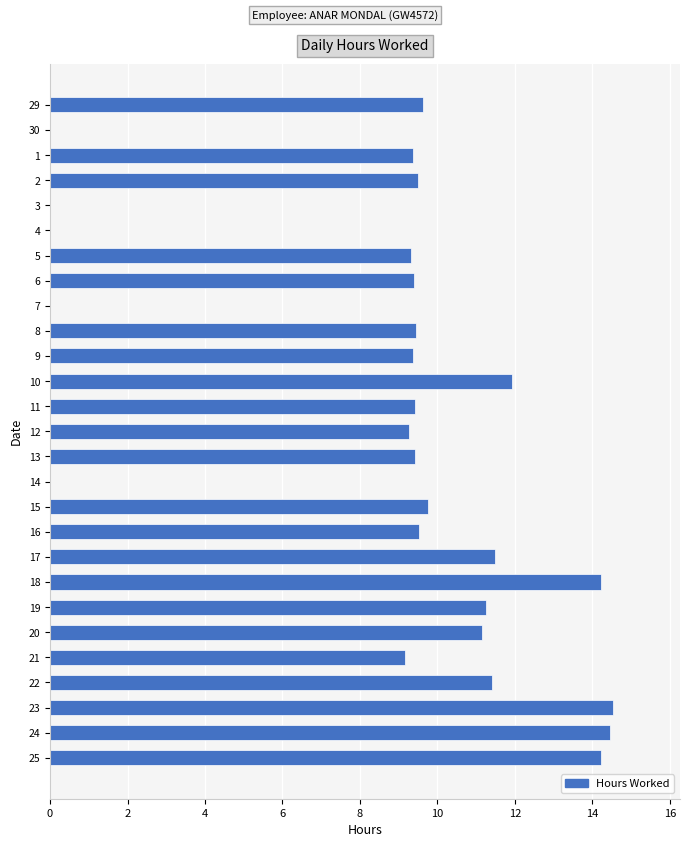

What is the change in value from 3 to 13?

+9.4